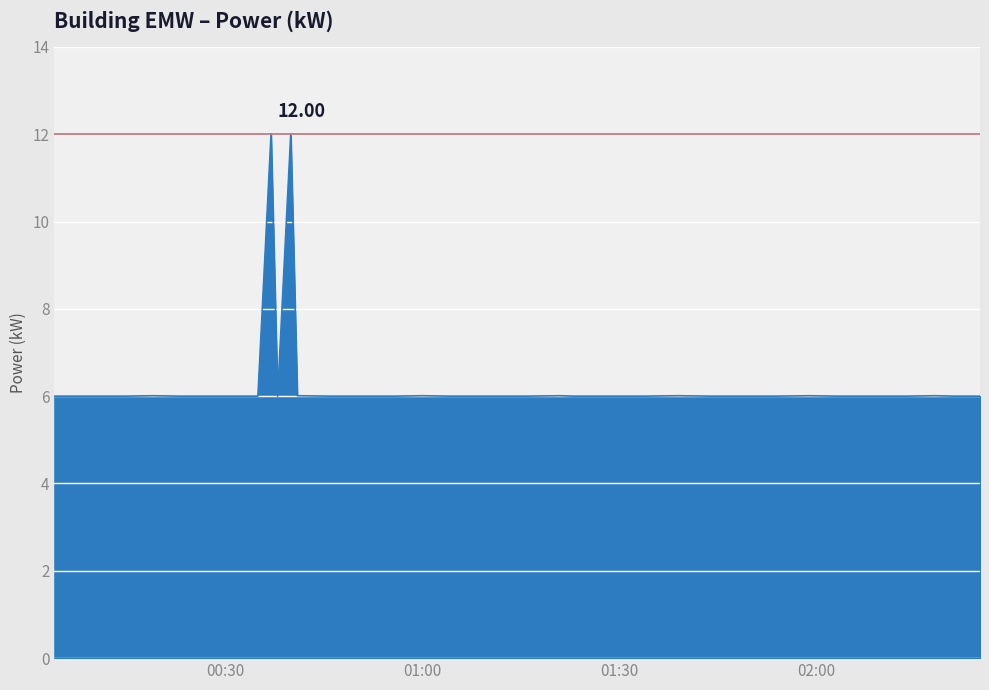

What is the greatest value displayed?

12.0